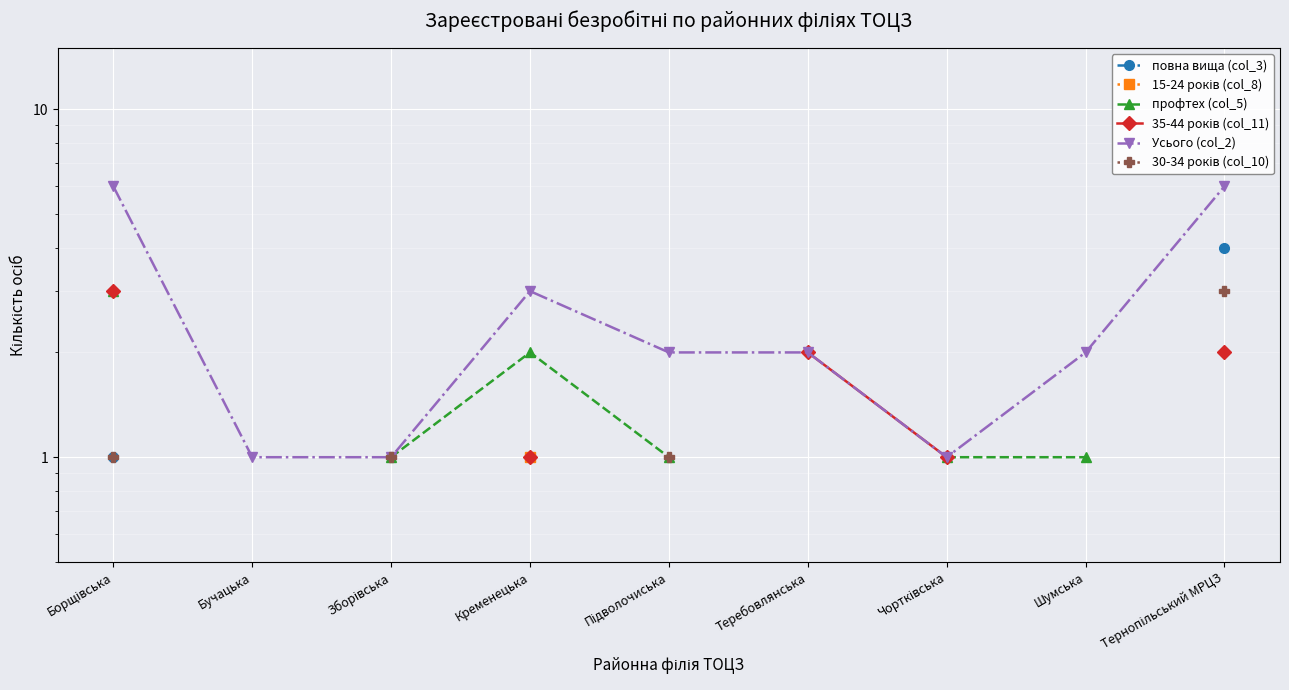

What position from the left is Бучацька?

2